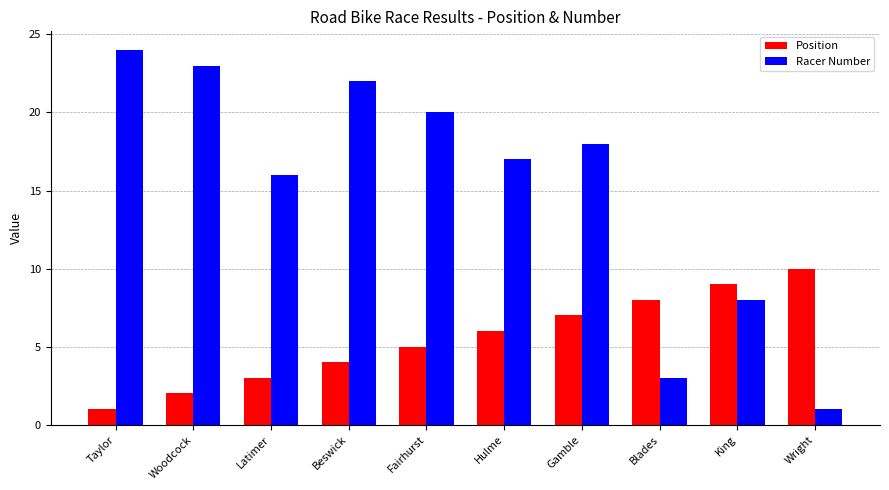

At which label does Racer Number first exceed 18?

Taylor